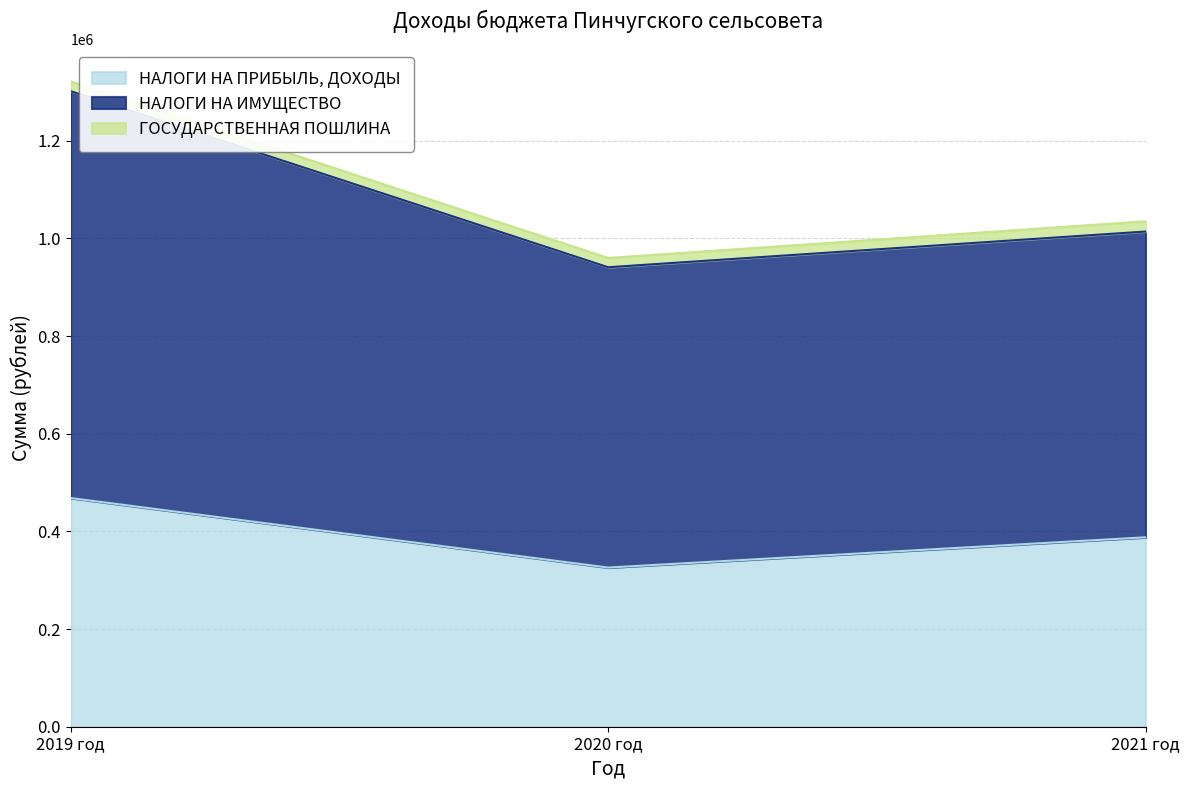

What is the label of the 2nd point from the left?

2020 год